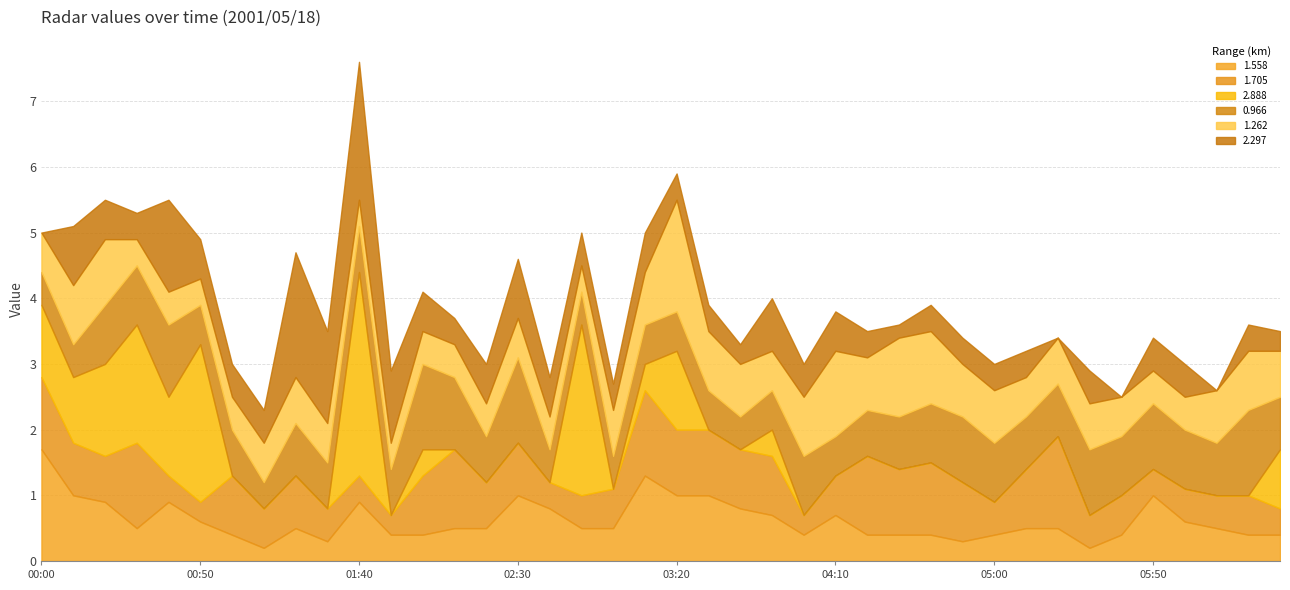

What is the value of the 0.966 point at the 11th from the left?

0.7